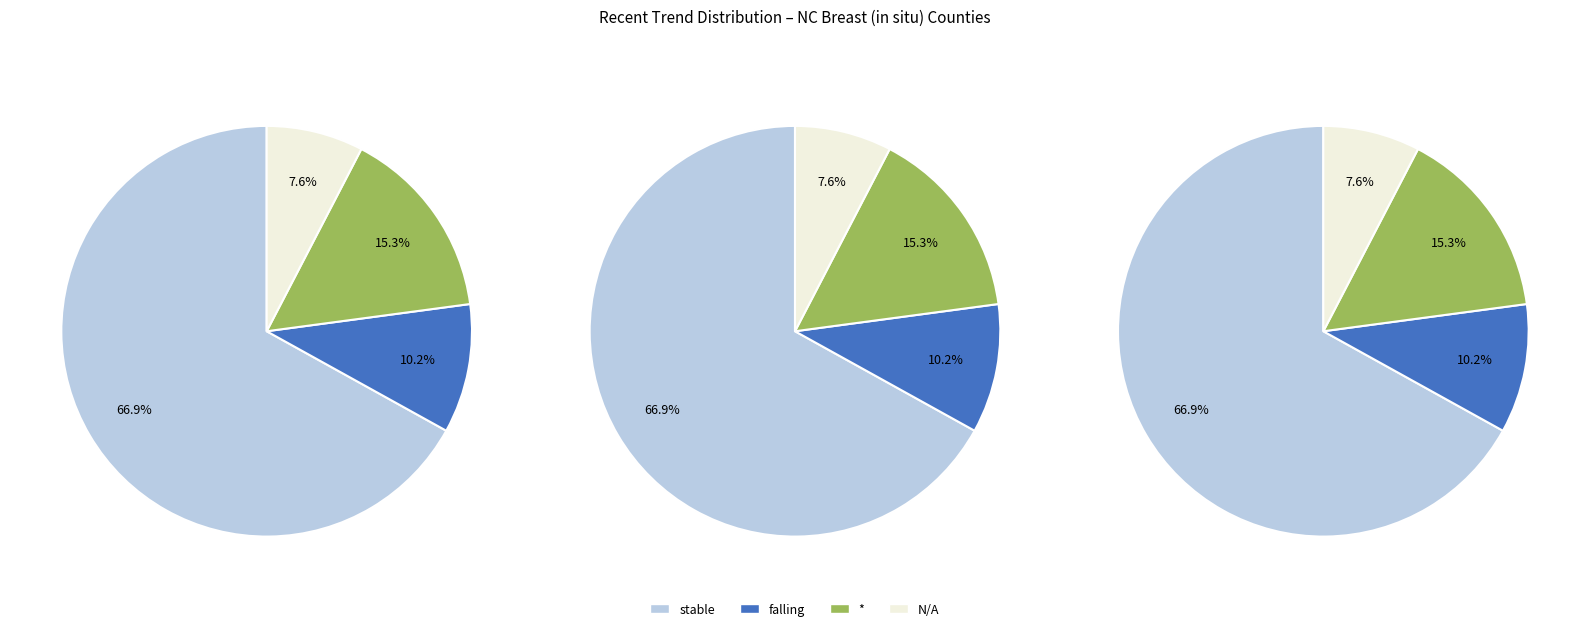

Count the number of slices in the pie.

4